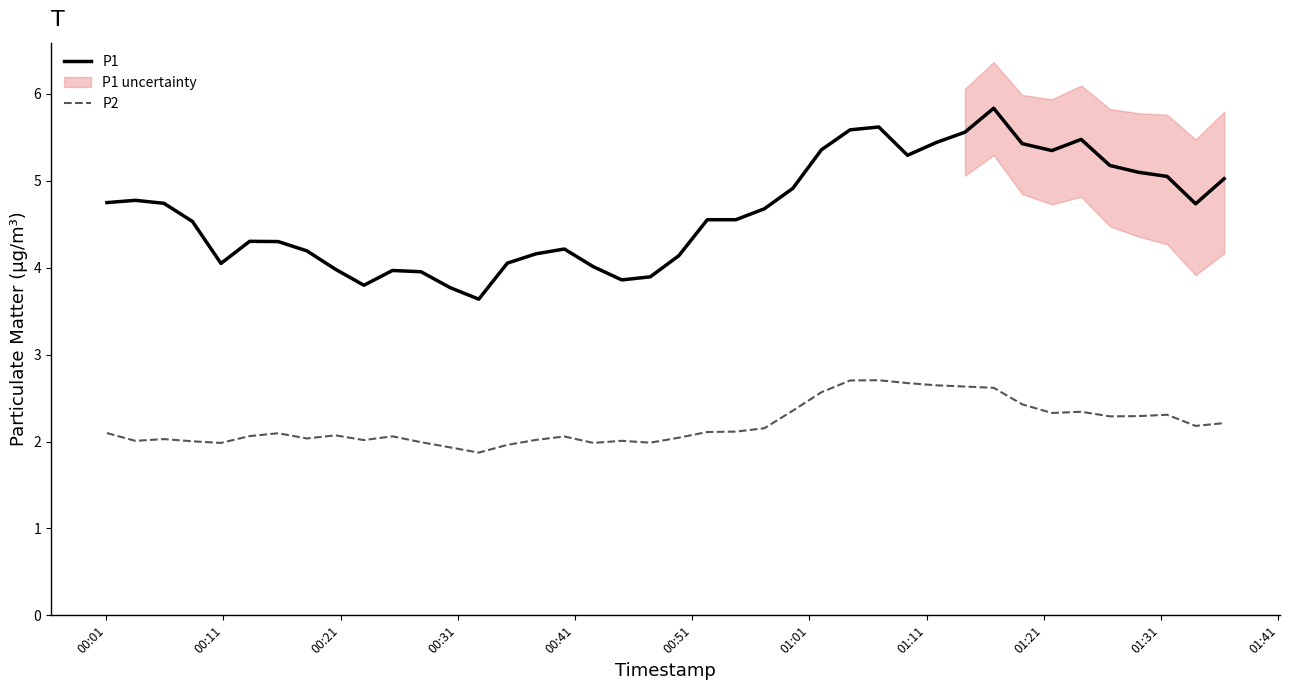

Which series has the largest total across all categories?

P1